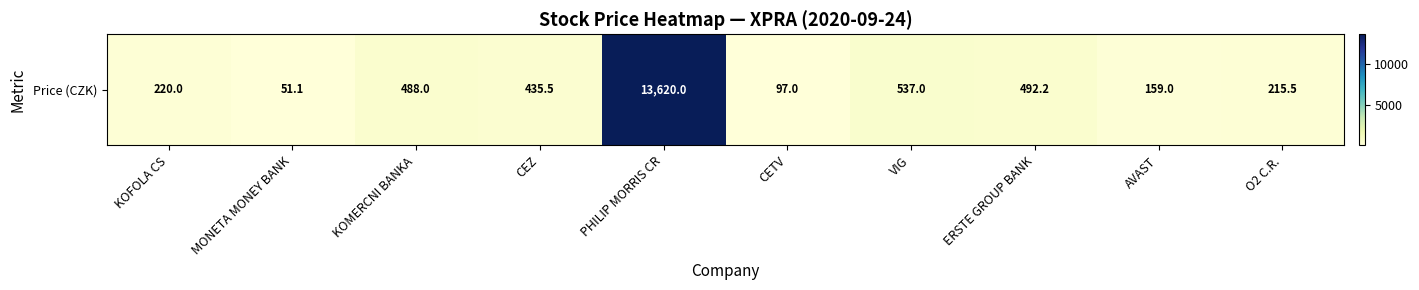

True or false: the data shows 97.0 at CETV.

True